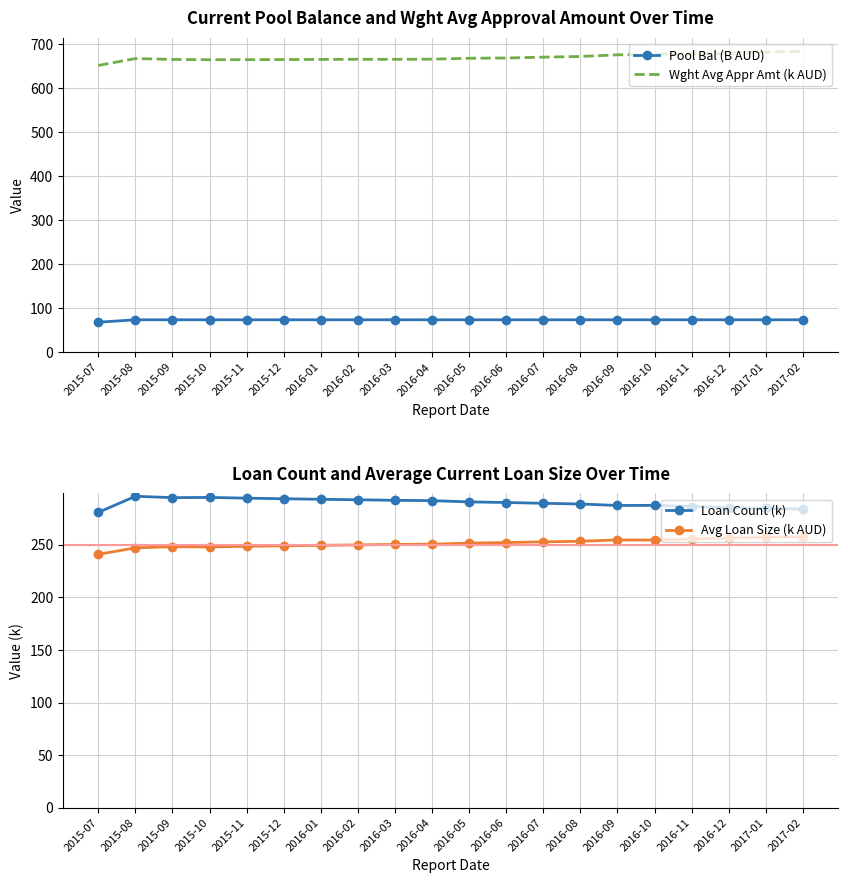

Reading right to left, what are all the values shown in this chart?

Pool Bal (B AUD): 73.2	73.2	73.2	73.2	73.2	73.2	73.2	73.2	73.2	73.2	73.2	73.2	73.2	73.2	73.2	73.2	73.2	73.2	73.2	67.6
Wght Avg Appr Amt (k AUD): 684.0	682.0	679.5	677.6	677.1	675.8	672.1	670.5	668.6	668.0	665.9	665.6	665.7	665.4	665.1	664.8	664.7	665.4	667.3	651.7
Loan Count (k): 283.9	284.5	285.3	286.4	287.5	287.4	288.8	289.4	290.2	290.8	292.0	292.3	292.8	293.2	293.8	294.3	295.0	294.8	296.1	280.8
Avg Loan Size (k AUD): 257.7	257.1	256.4	255.4	254.5	254.6	253.3	252.8	252.1	251.6	250.6	250.3	249.9	249.5	249.0	248.6	248.0	248.2	247.1	240.9